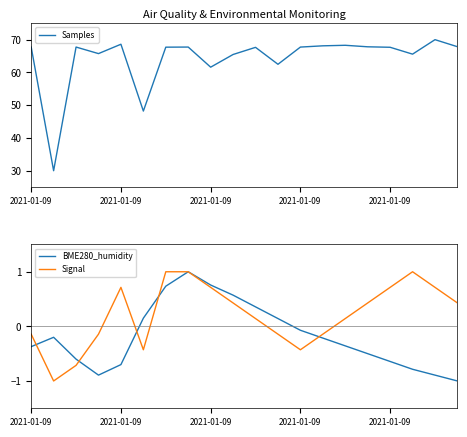

How many values in BME280_humidity are below zero?

13